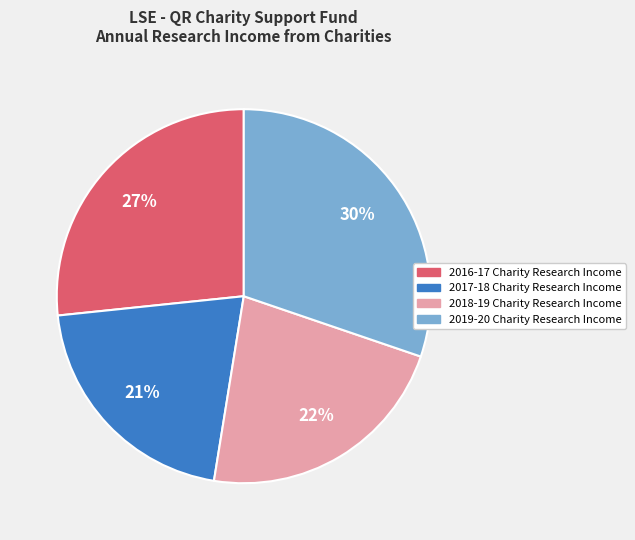

Which has a higher value, 2016-17 Charity Research Income or 2017-18 Charity Research Income?

2016-17 Charity Research Income